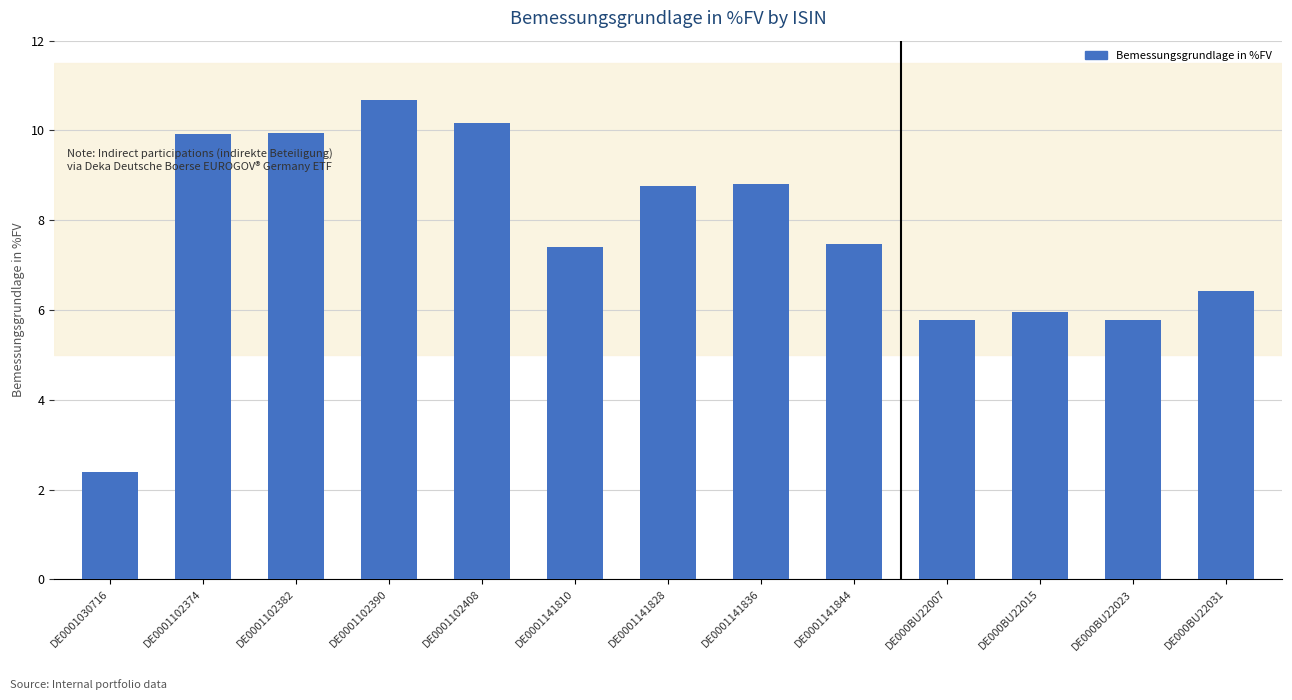

Reading right to left, what are all the values shown in this chart?

6.4	5.8	5.9	5.8	7.5	8.8	8.8	7.4	10.2	10.7	9.9	9.9	2.4